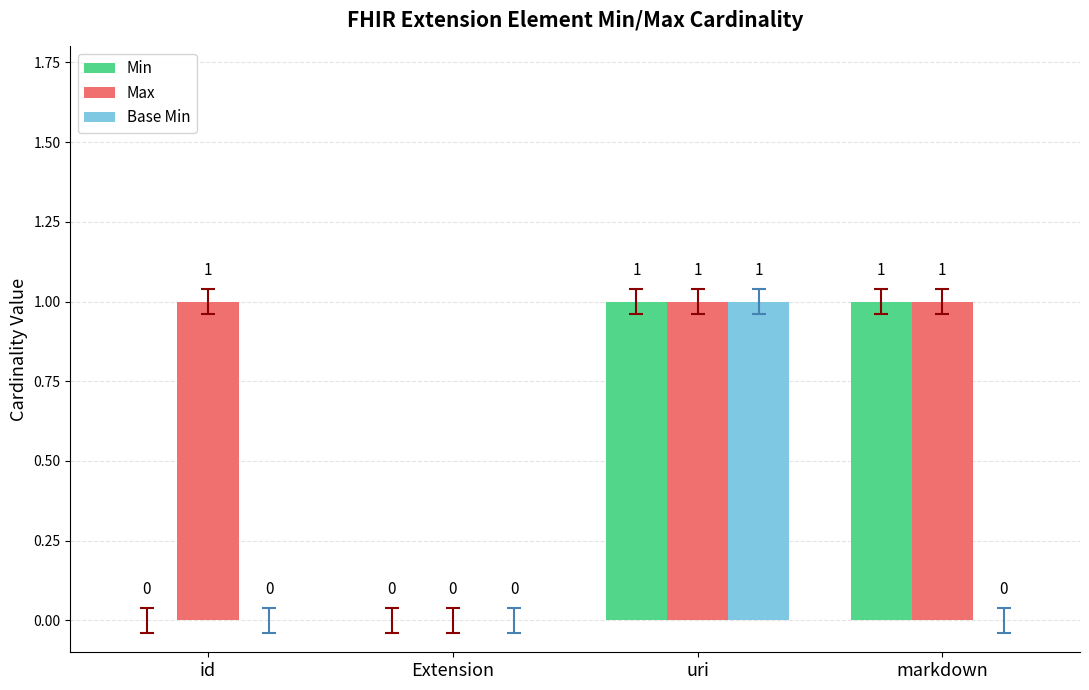

How many Max values are between 1 and 2?

3